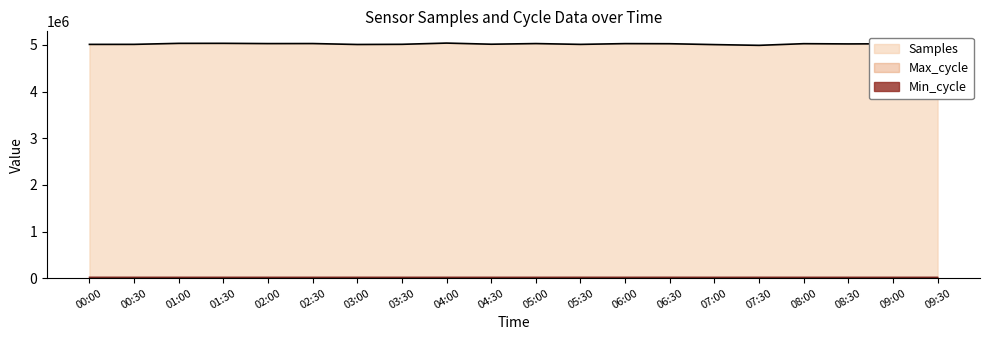

What is the minimum value for Samples?

4990485